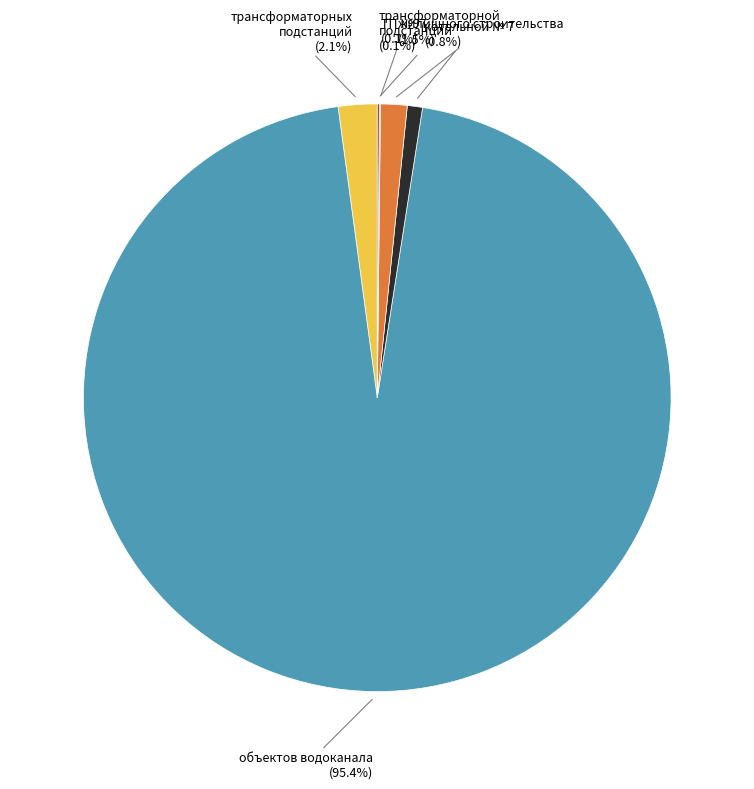

Which has a higher value, котельной № 7 (0.8%) or жилищного строительства (1.5%)?

жилищного строительства (1.5%)